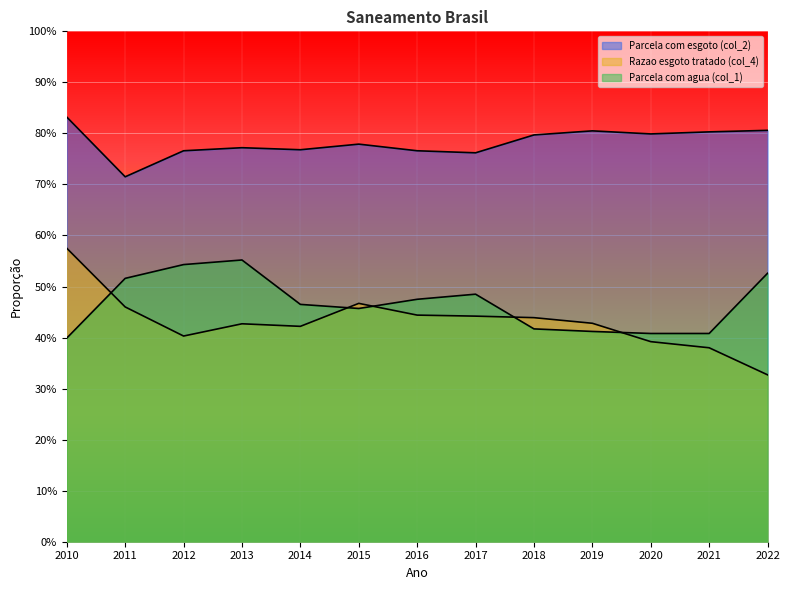

True or false: Parcela com esgoto (col_2) and Parcela com agua (col_1) intersect in this chart.

False